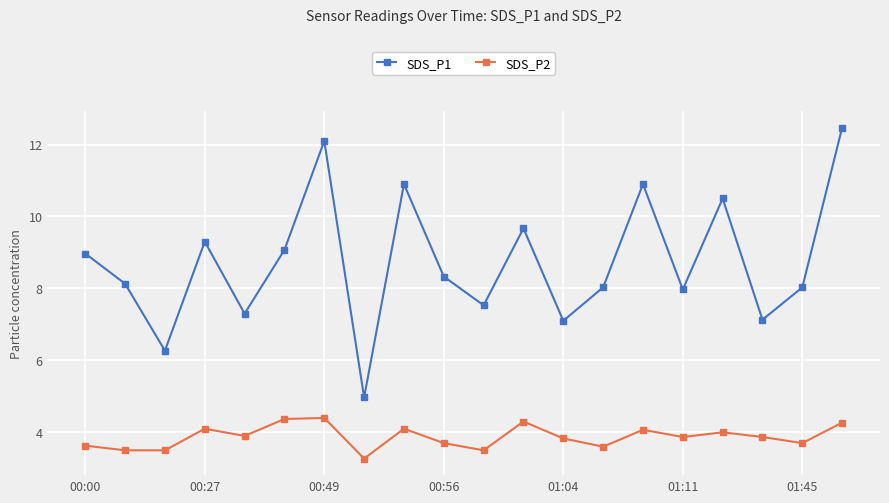

Count the number of categories in the chart.

20